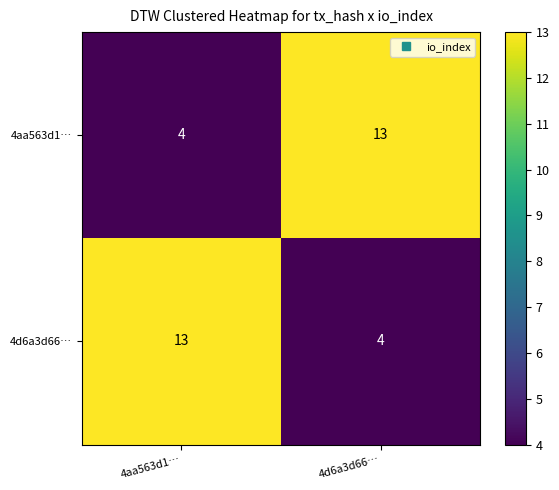

At which label does 4d6a3d66… reach its minimum?

4d6a3d66…